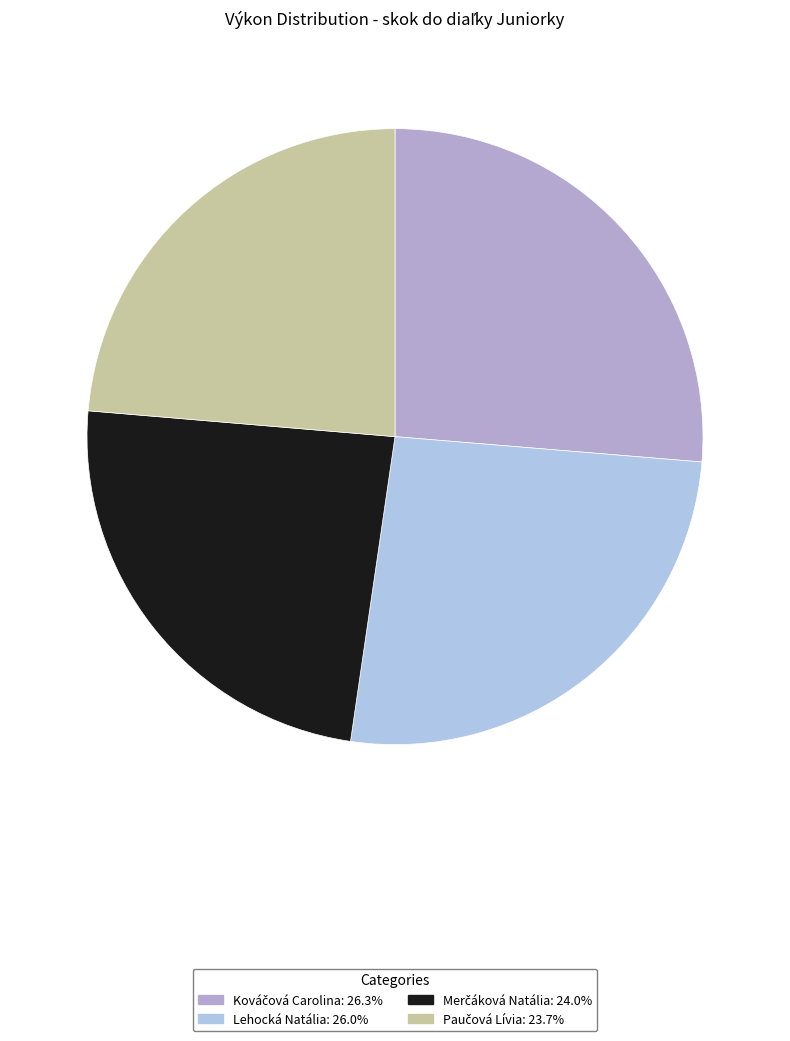

To the nearest percent, what is the difference between the largest and smallest slice percentages?

3%